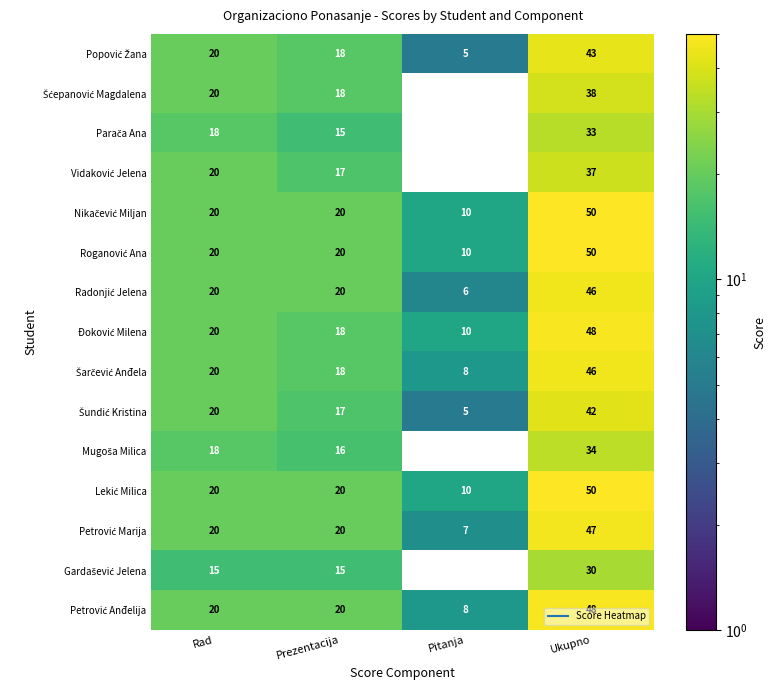

What is the spread (max minus min) of values at Prezentacija?

5